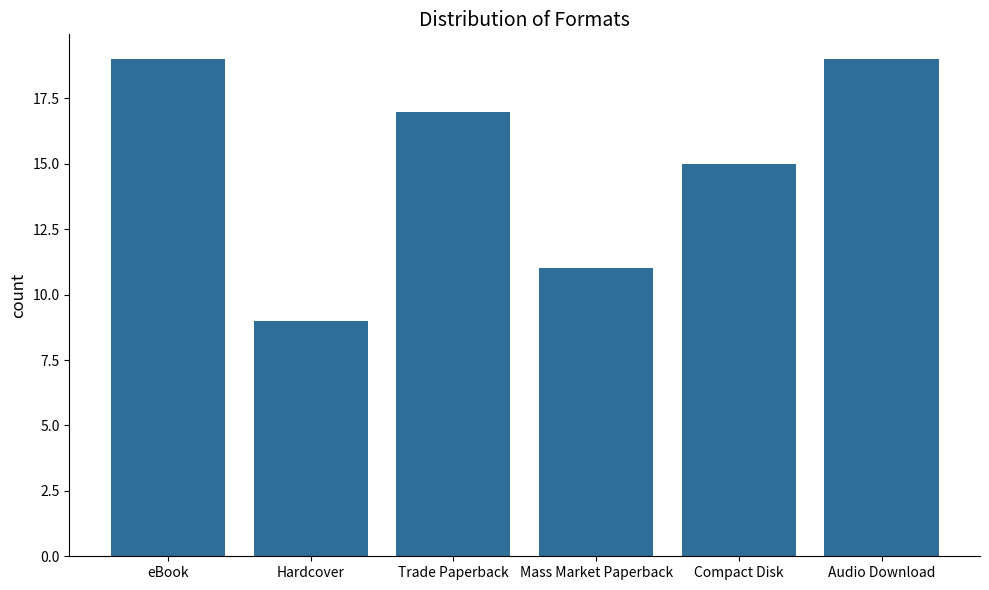

Does the chart contain any negative values?

No